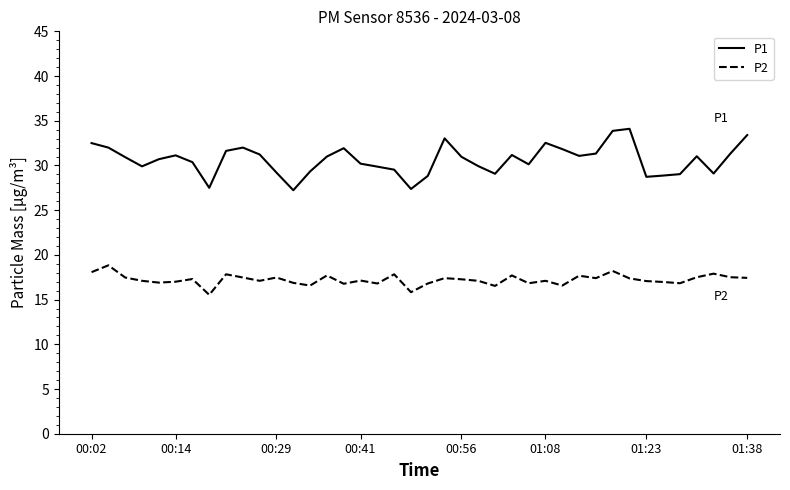

Does the chart display data point markers on the line(s)?

No